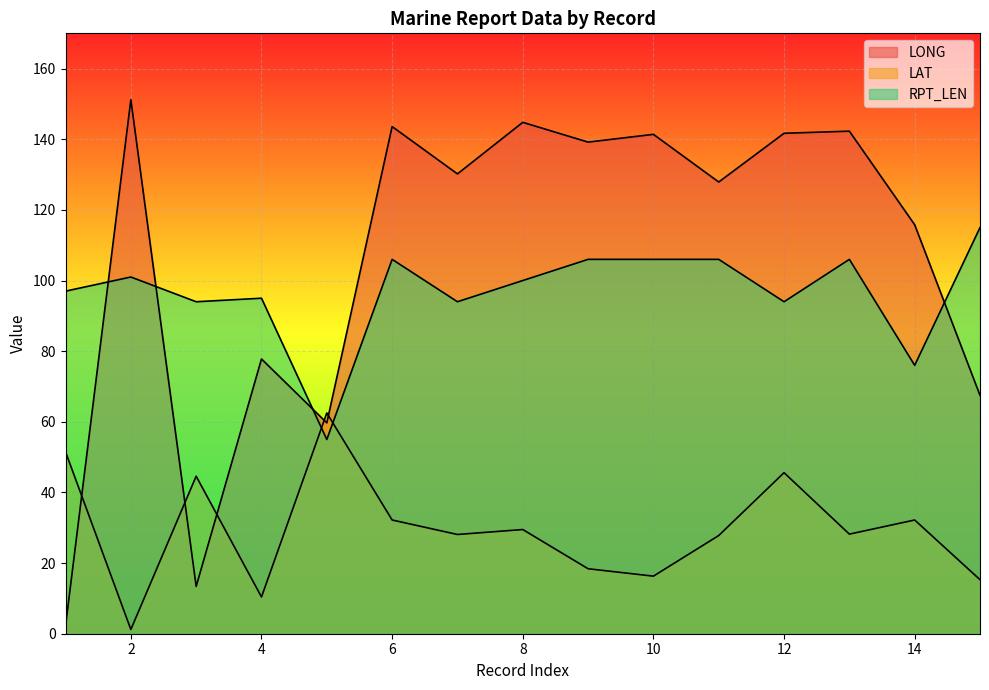

At which category does LAT reach its first local valley?

2